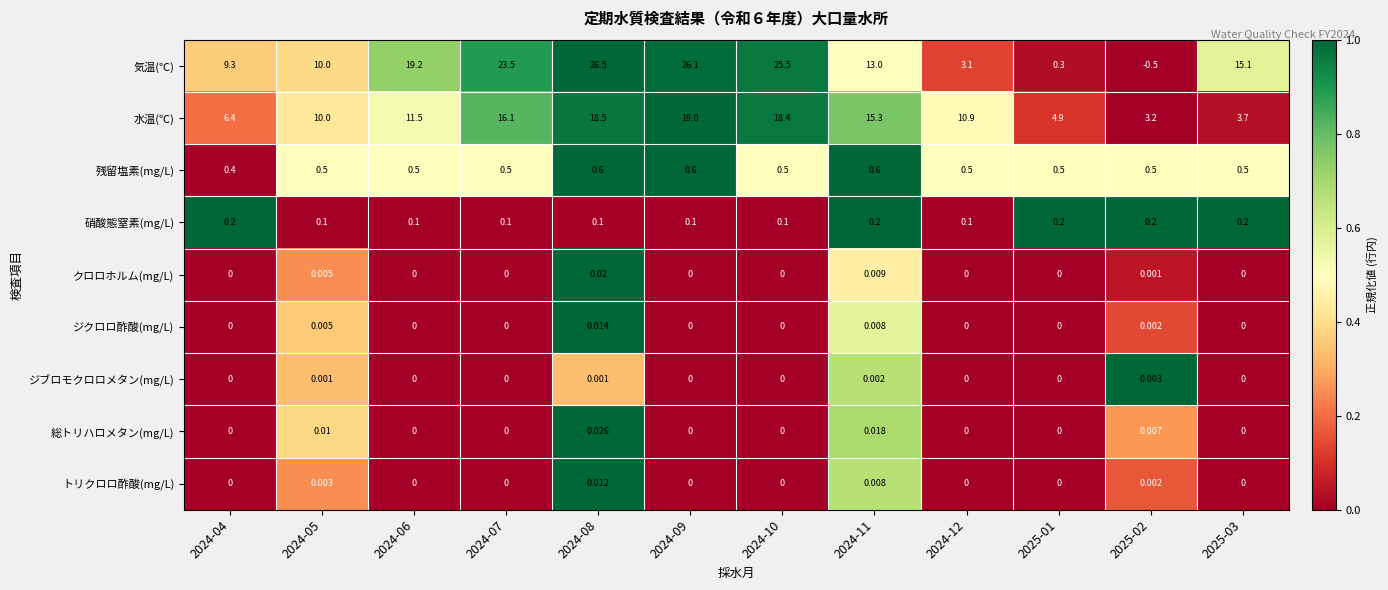

Which series changed the most between 2024-05 and 2024-11?

水温(℃)